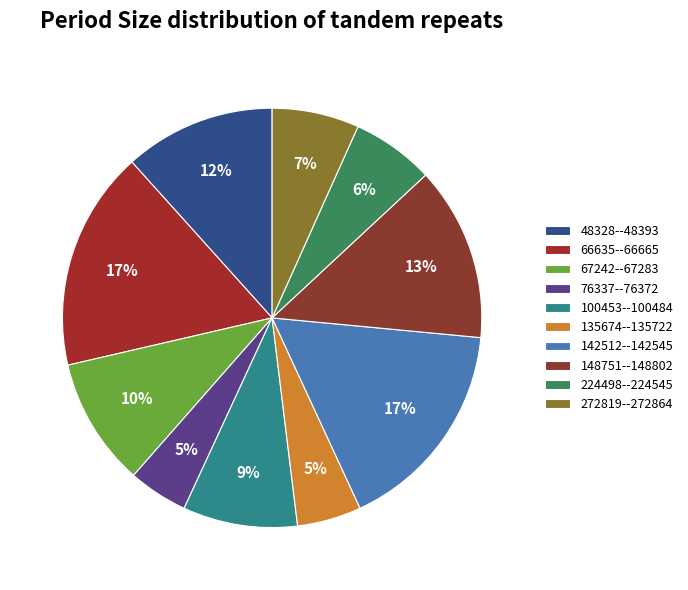

Combined, do 100453--100484 and 224498--224545 account for over 50%?

No